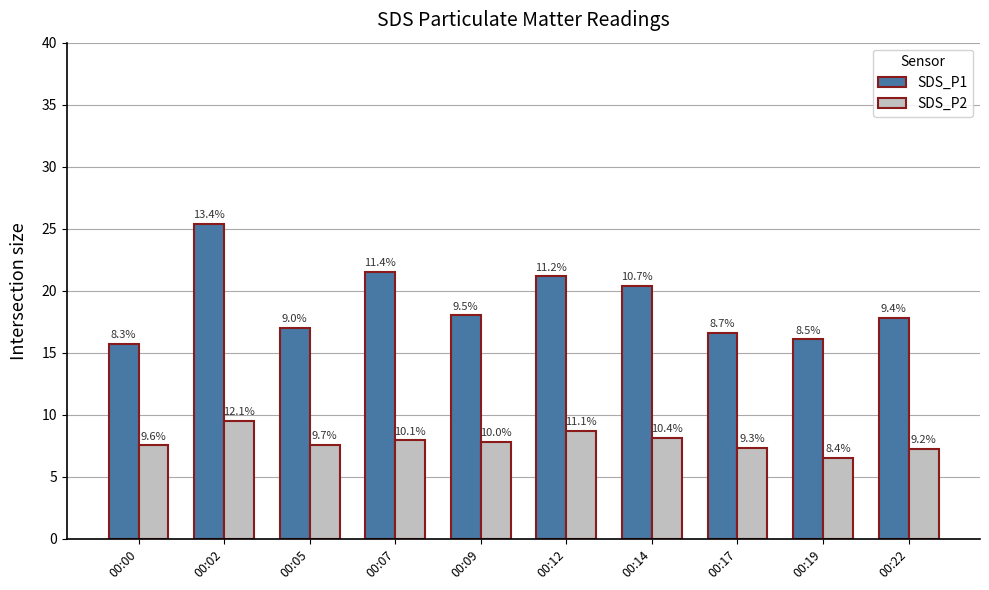

Are the bars horizontal?

No